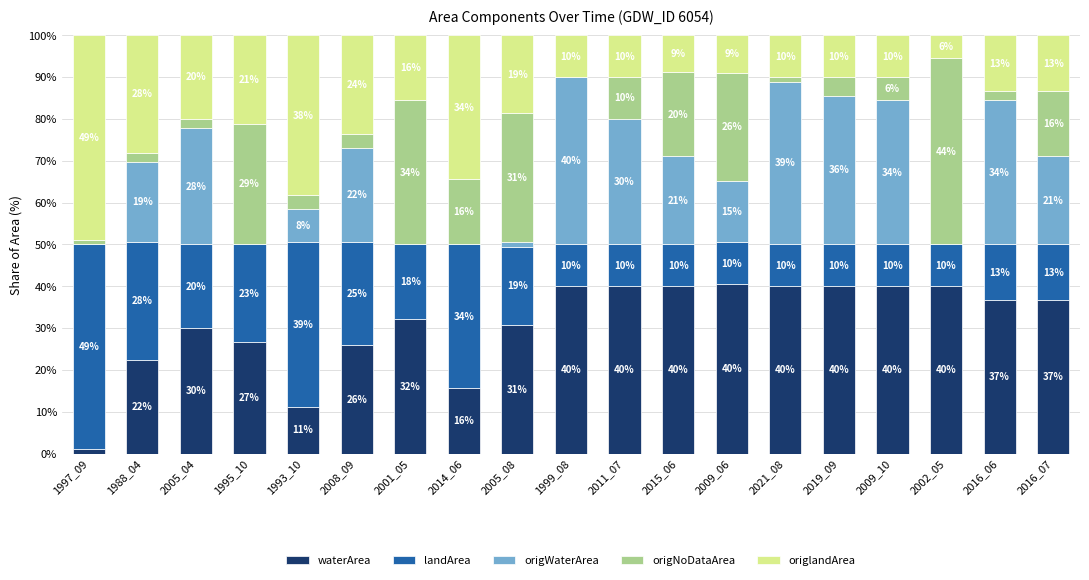

Rank the categories by landArea value from lowest to highest.

1999_08, 2011_07, 2021_08, 2019_09, 2009_10, 2002_05, 2015_06, 2009_06, 2016_06, 2016_07, 2001_05, 2005_08, 2005_04, 1995_10, 2008_09, 1988_04, 2014_06, 1993_10, 1997_09